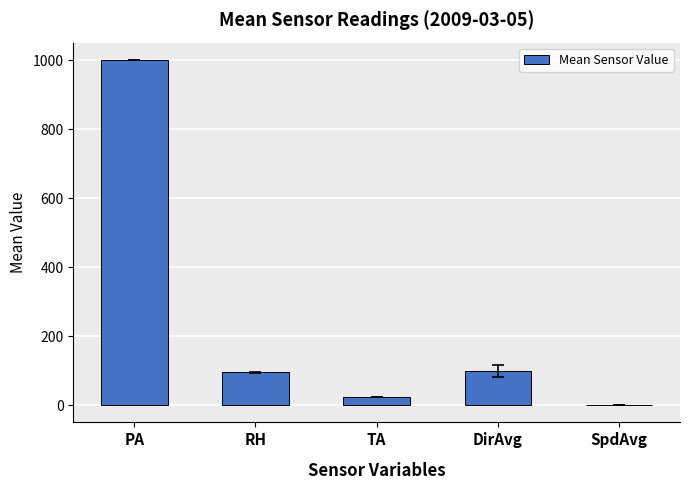

Which has a higher value, TA or PA?

PA